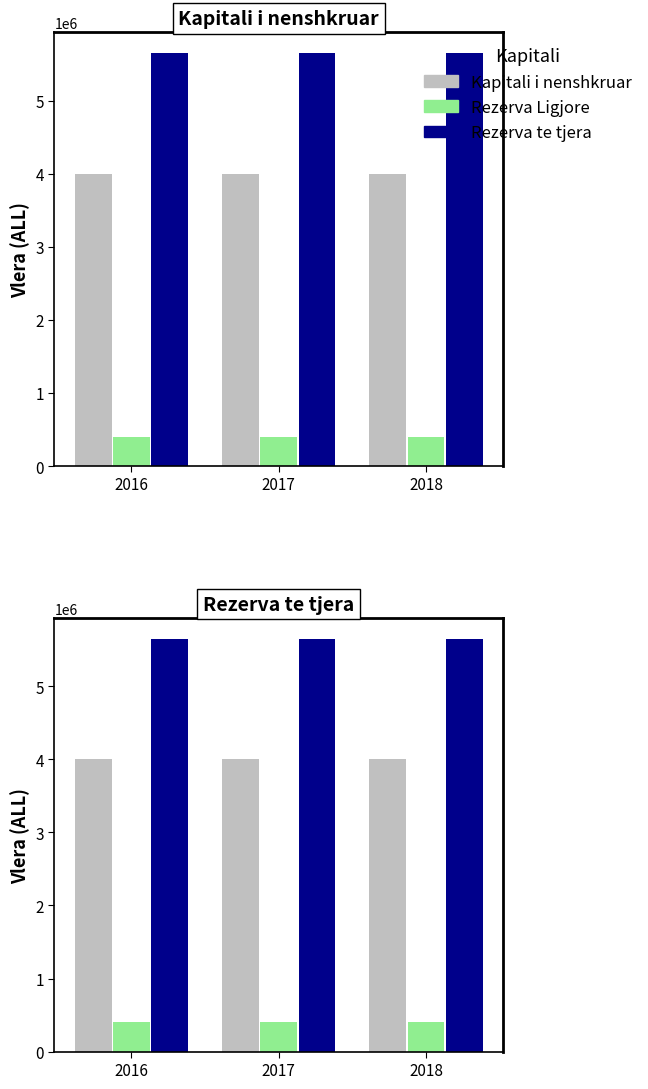

What is the average value of the Rezerva te tjera series?

5652553.6